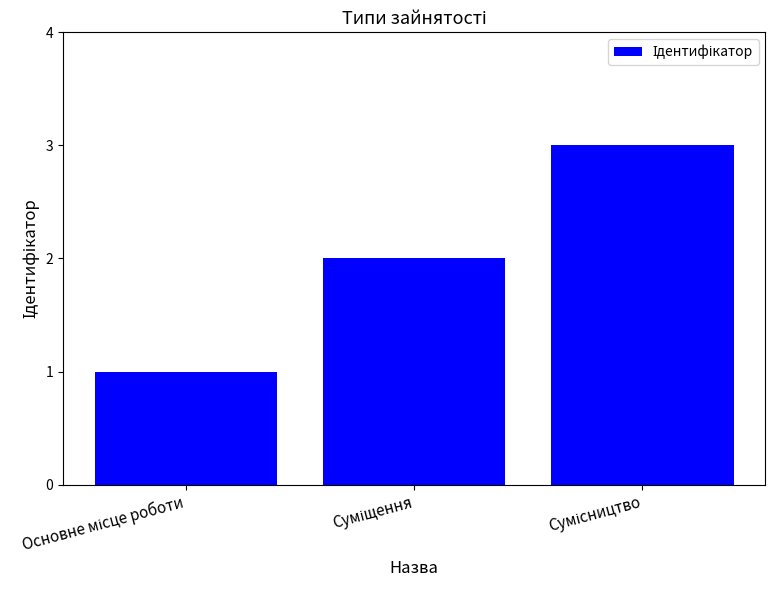

Does the chart contain stacked bars?

No